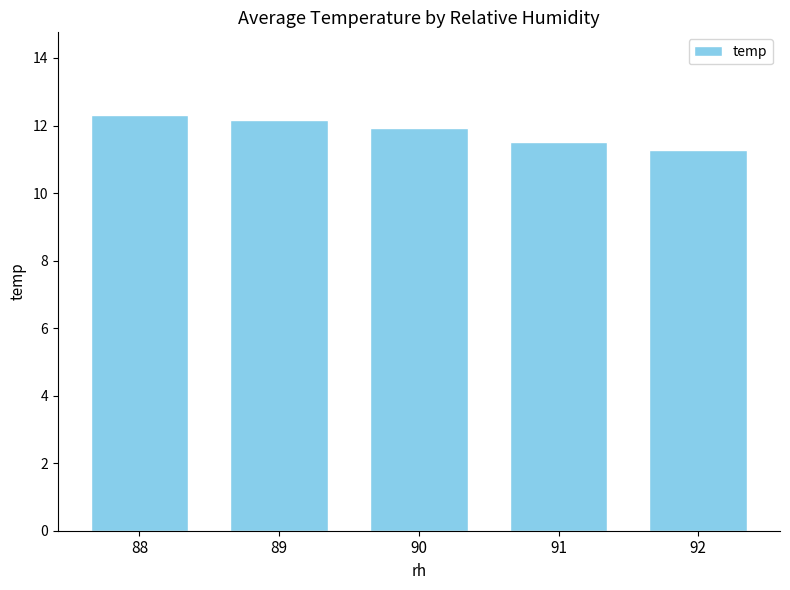

What is the ratio of the value at 88 to the value at 92?

1.1